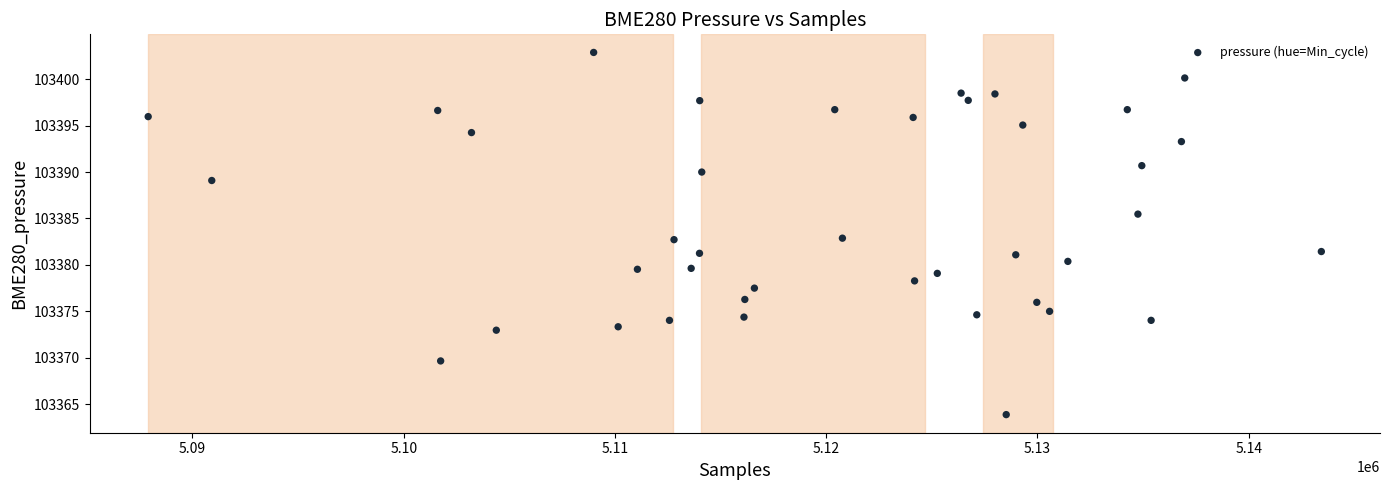

What is the range of Y values (max minus min)?

39.0